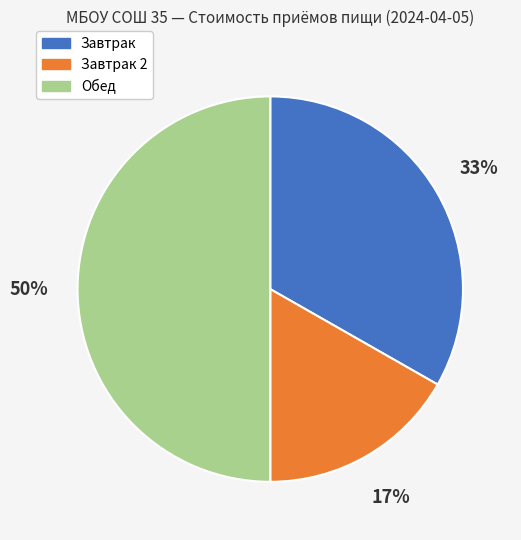

Do Завтрак 2 and Обед together represent more than half of the pie?

Yes